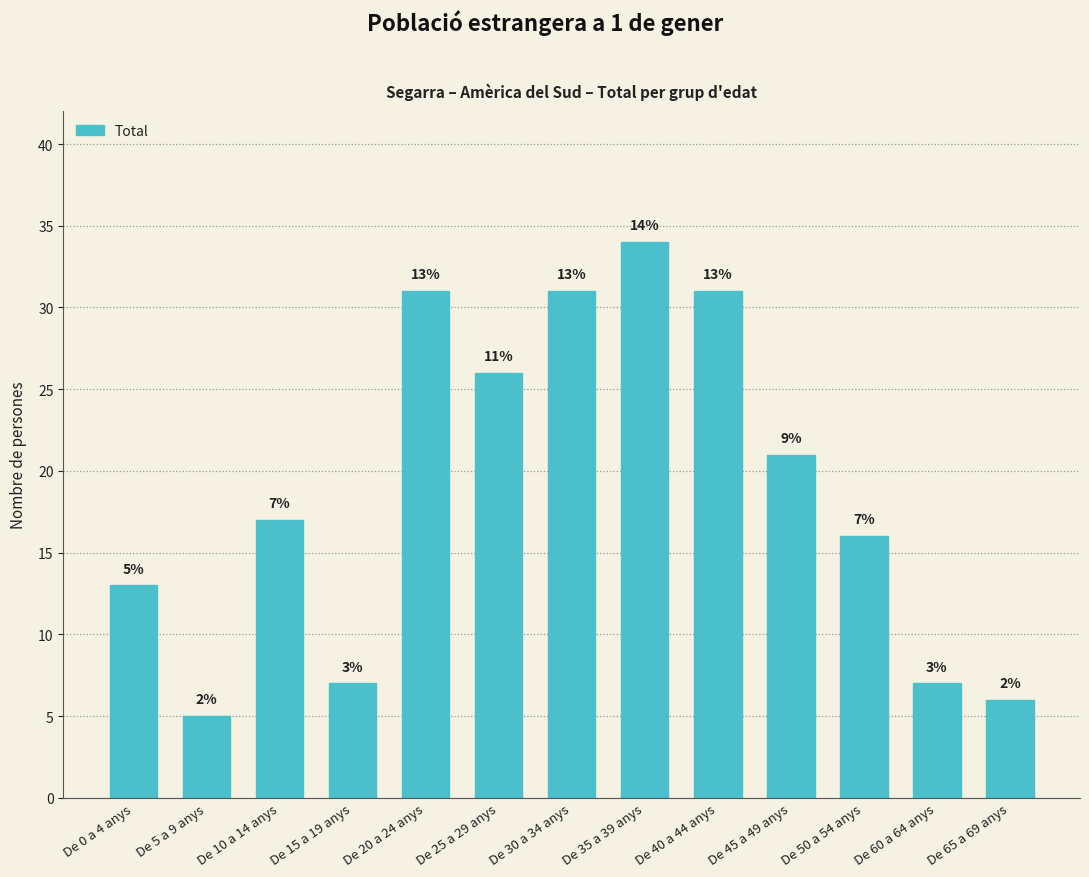

Does the chart contain any negative values?

No